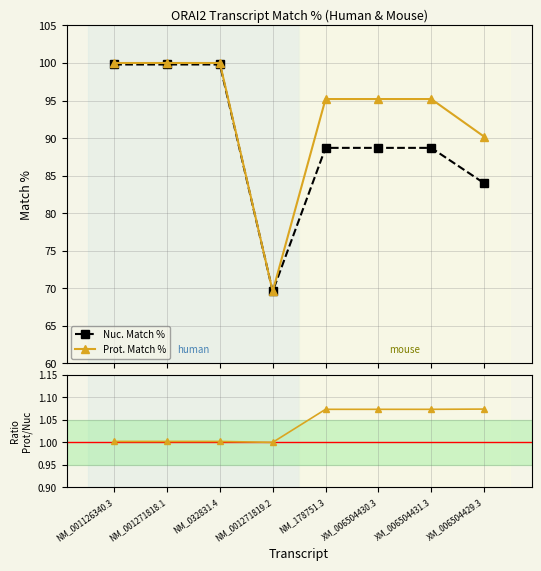

At which category is the sum across all series the highest?

NM_001126340.3